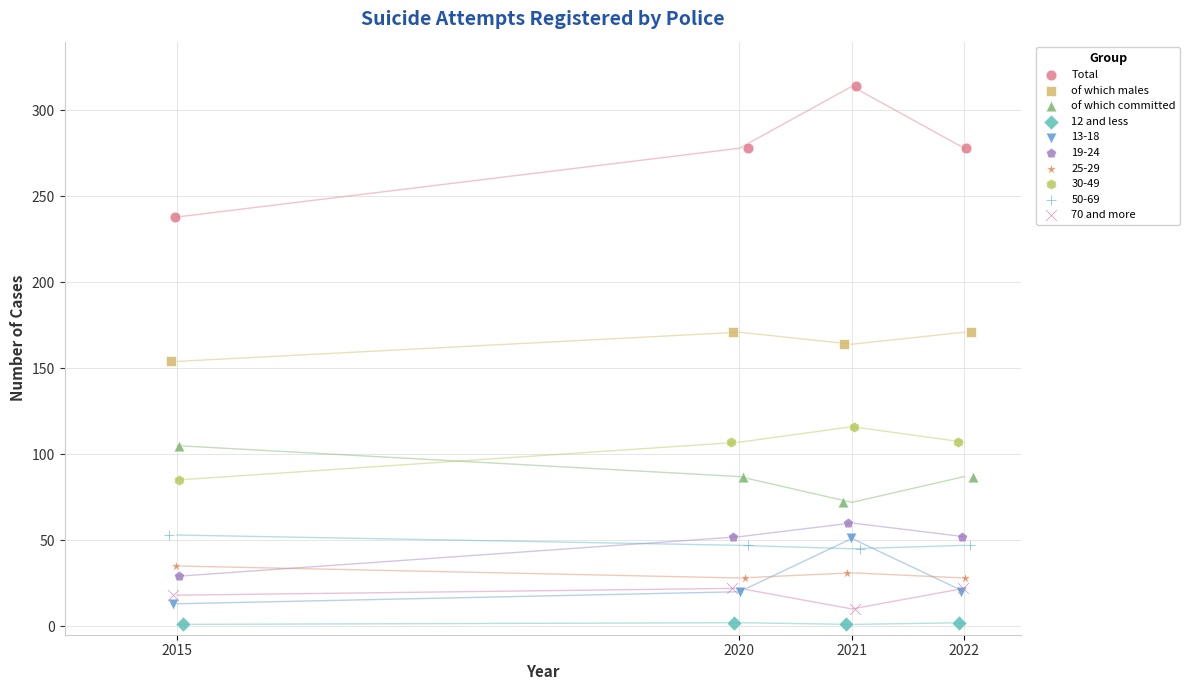

Which series reaches the maximum Y coordinate?

Total